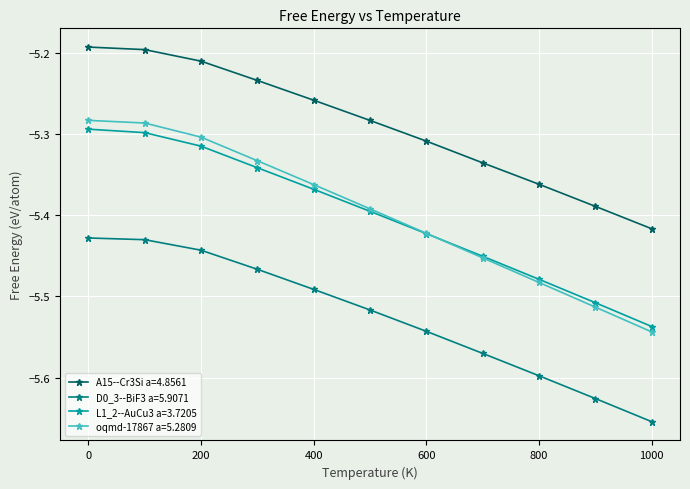

What are all the series names shown in the legend?

A15--Cr3Si a=4.8561, D0_3--BiF3 a=5.9071, L1_2--AuCu3 a=3.7205, oqmd-17867 a=5.2809